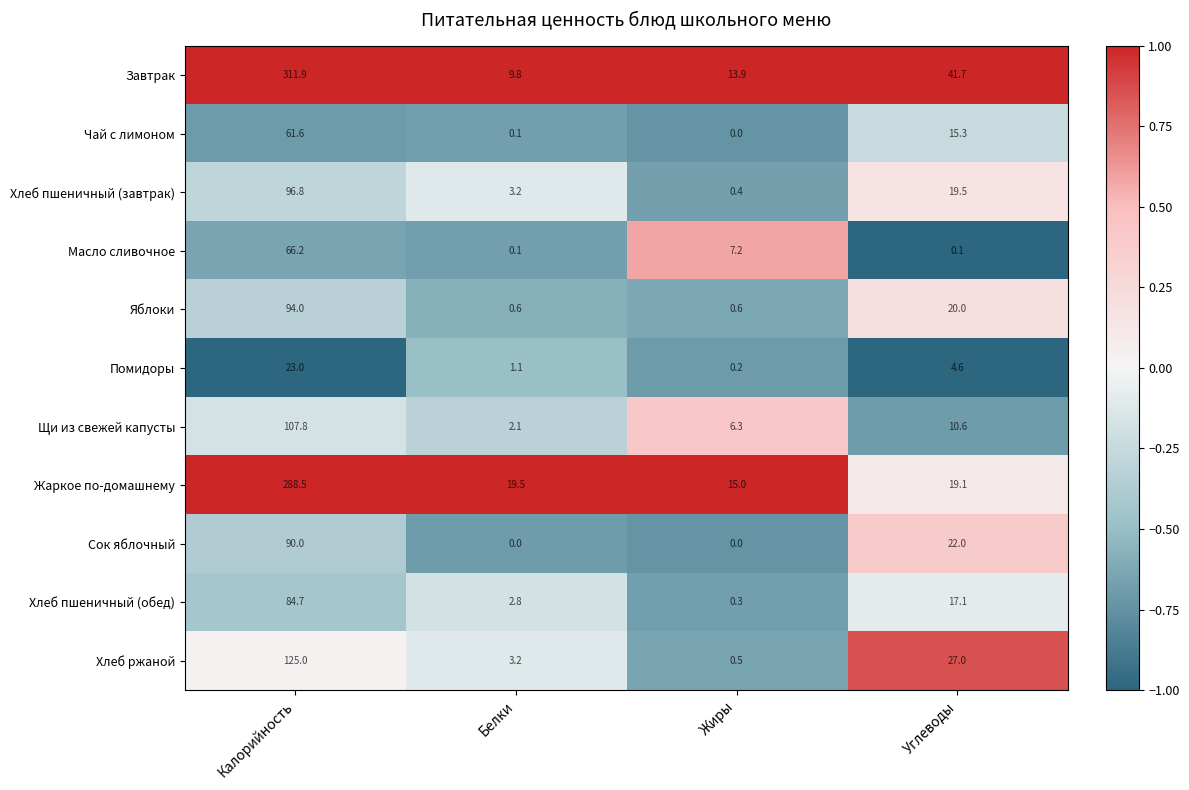

At how many categories does at least one series exceed 0?

4